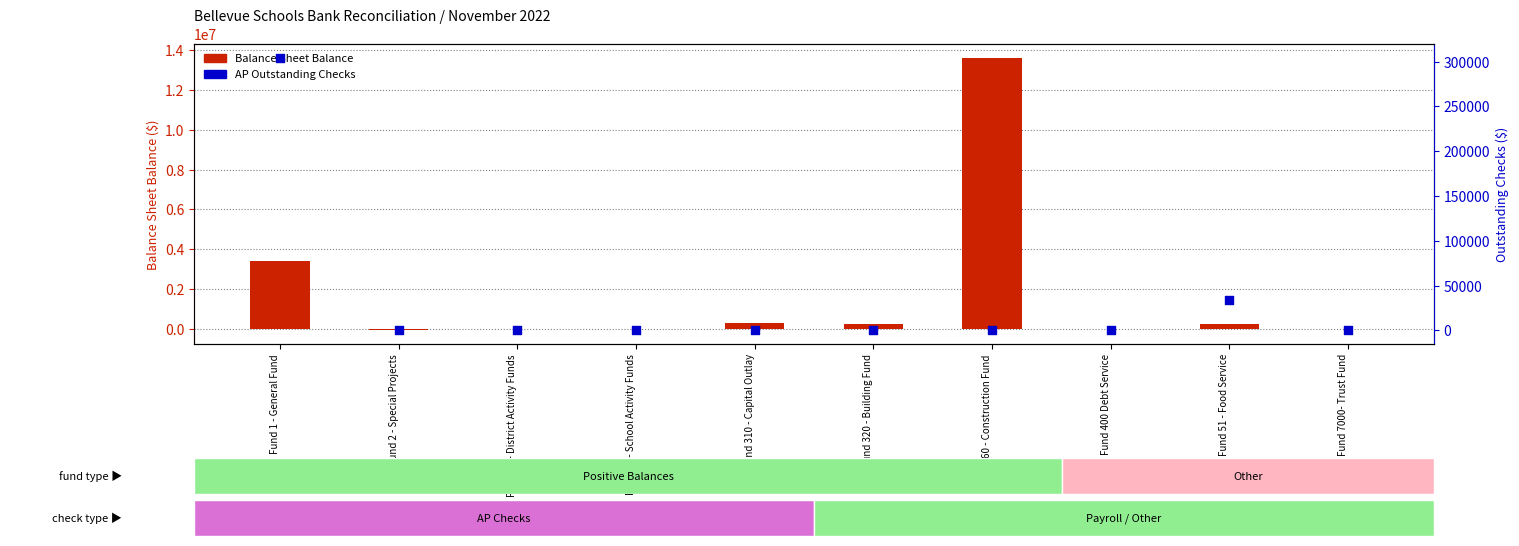

What is the total value across all series at Fund 310 - Capital Outlay?

265166.9